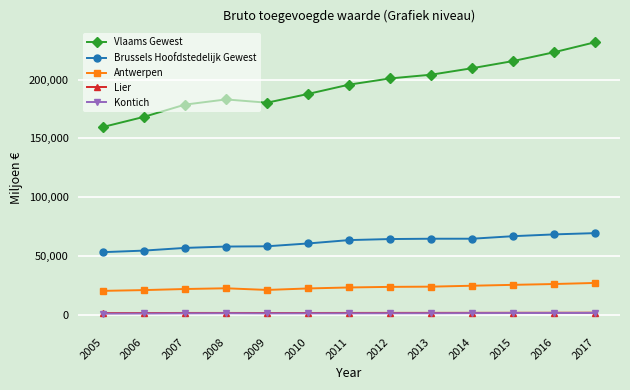

Which series changed the most between 2010 and 2014?

Vlaams Gewest